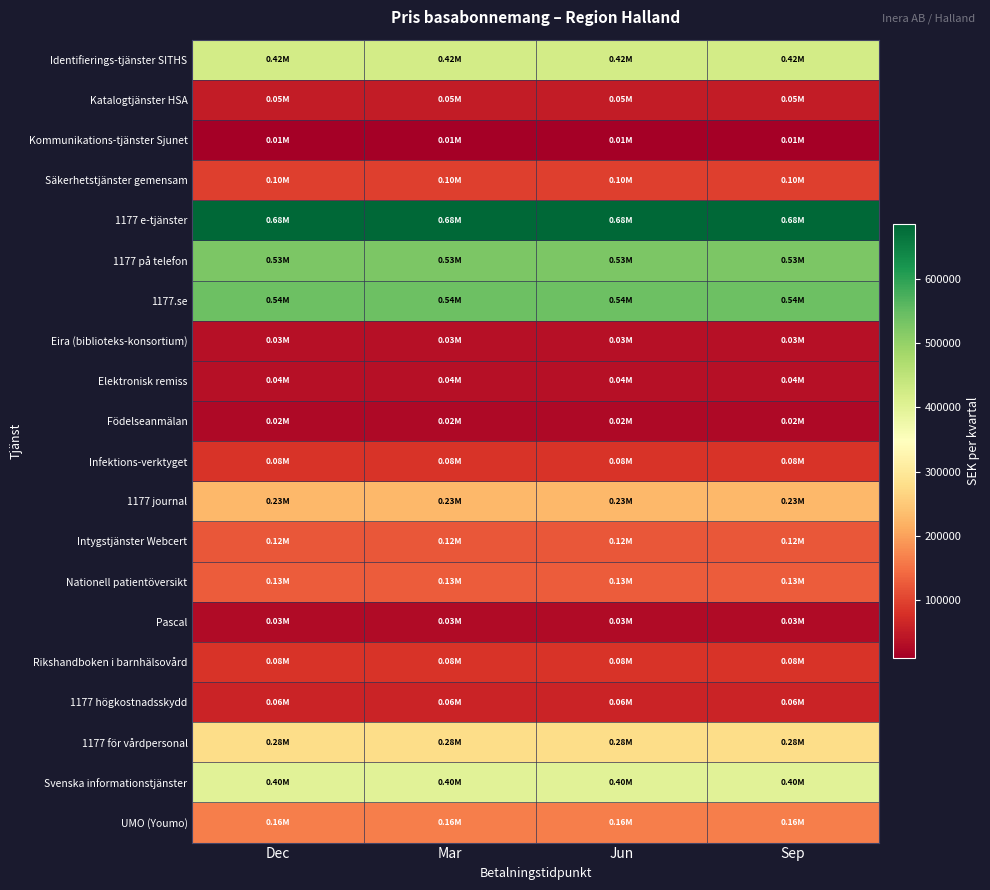

Which series has the largest range (max minus min)?

Identifierings-tjänster SITHS